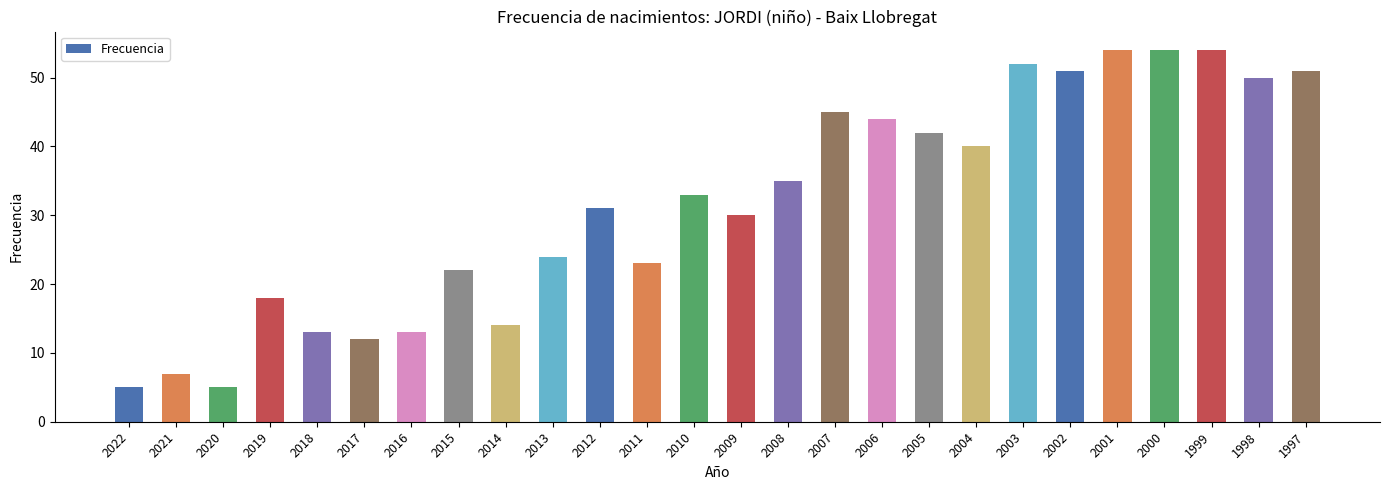

The value at 2010 is 33. True or false?

True